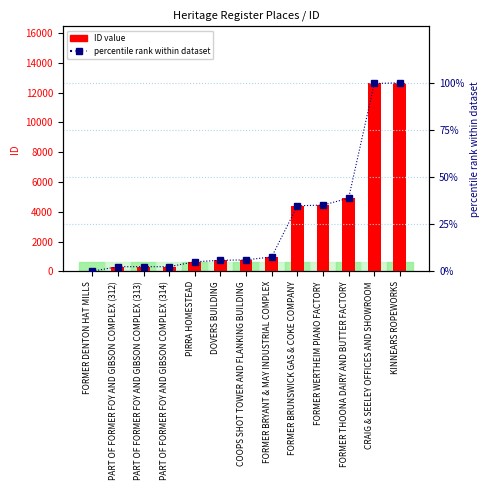

Is it true that ID value equals 313.0 at PART OF FORMER FOY AND GIBSON COMPLEX (313)?

True